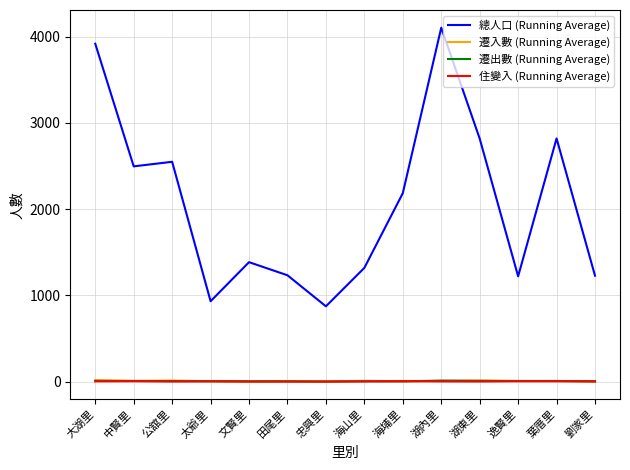

What is the total value across all series at 大湖里?

3947